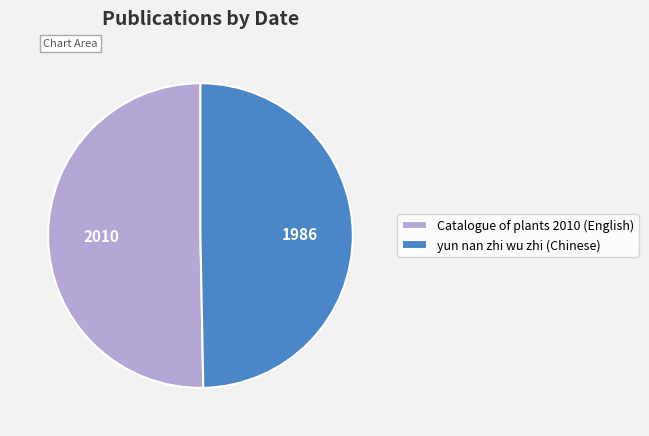

Does yun nan zhi wu zhi (Chinese) represent more than half of the total?

No